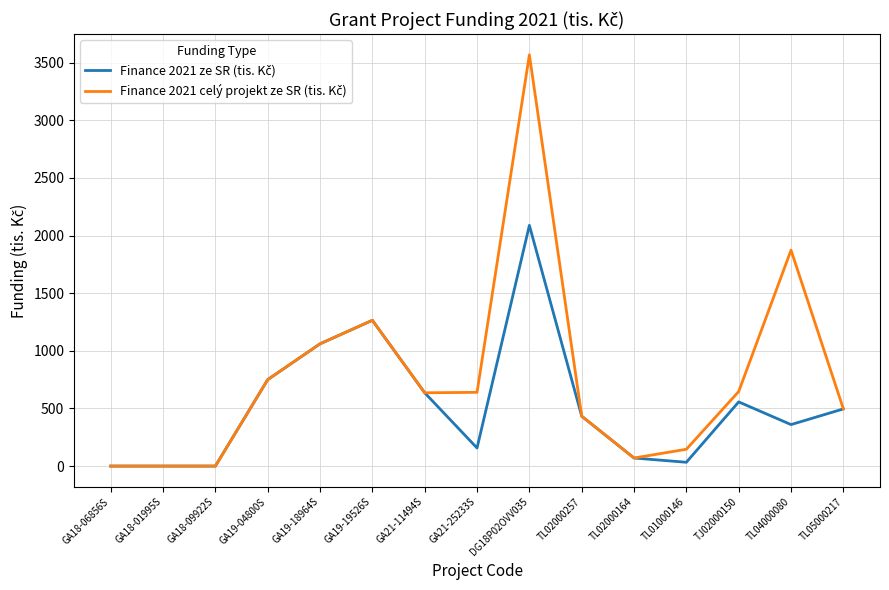

What is the maximum value shown in the chart?

3569